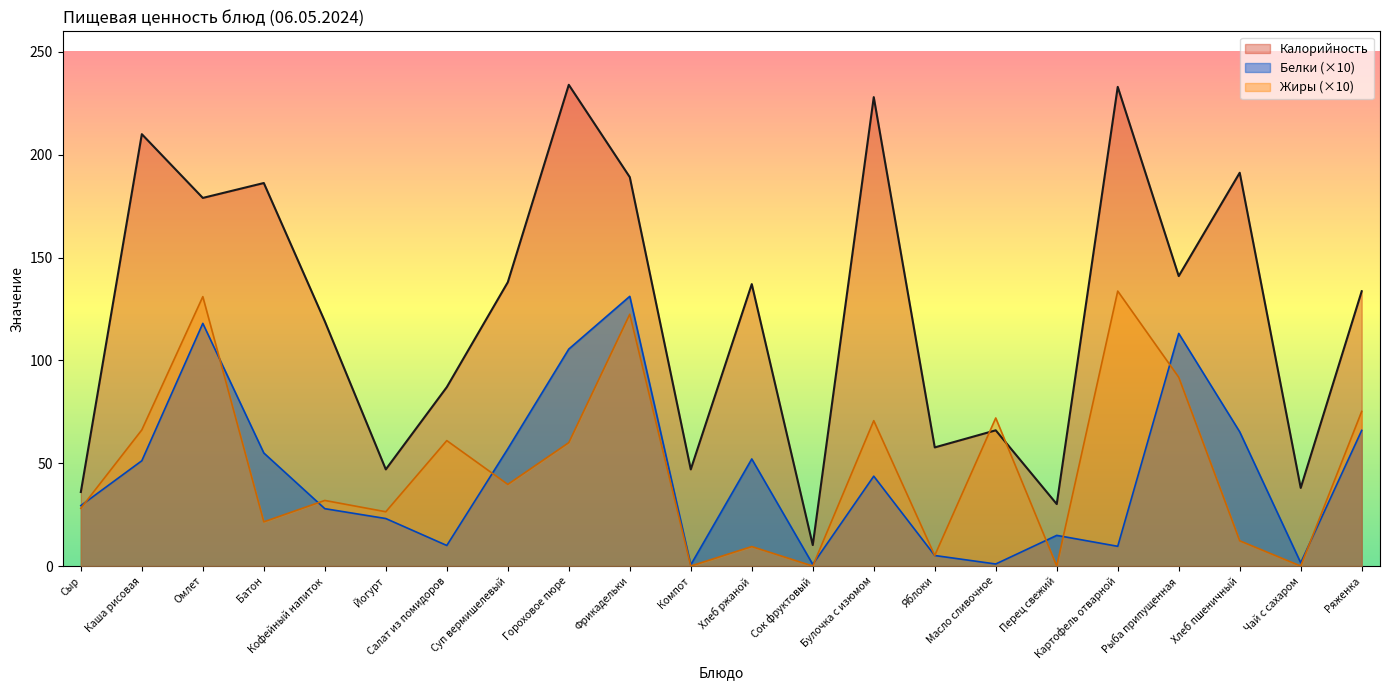

What is the difference between the maximum and second lowest values in the Калорийность series?

203.9